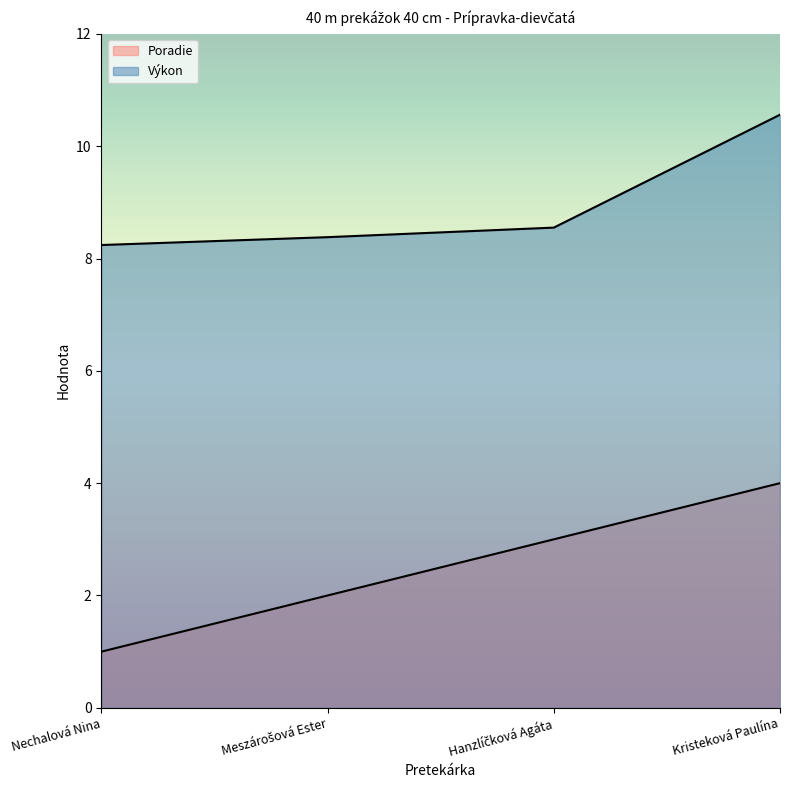

How many lines are shown in the chart?

2